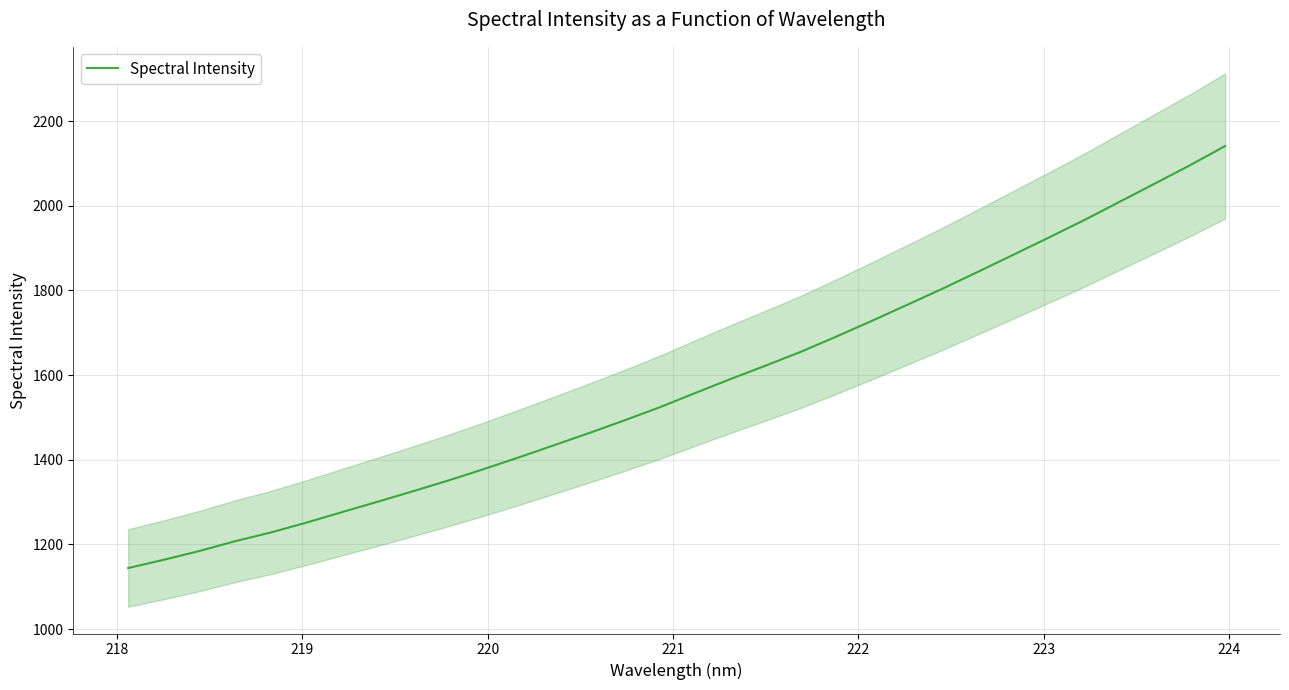

What is the minimum value for Spectral Intensity?

1144.3